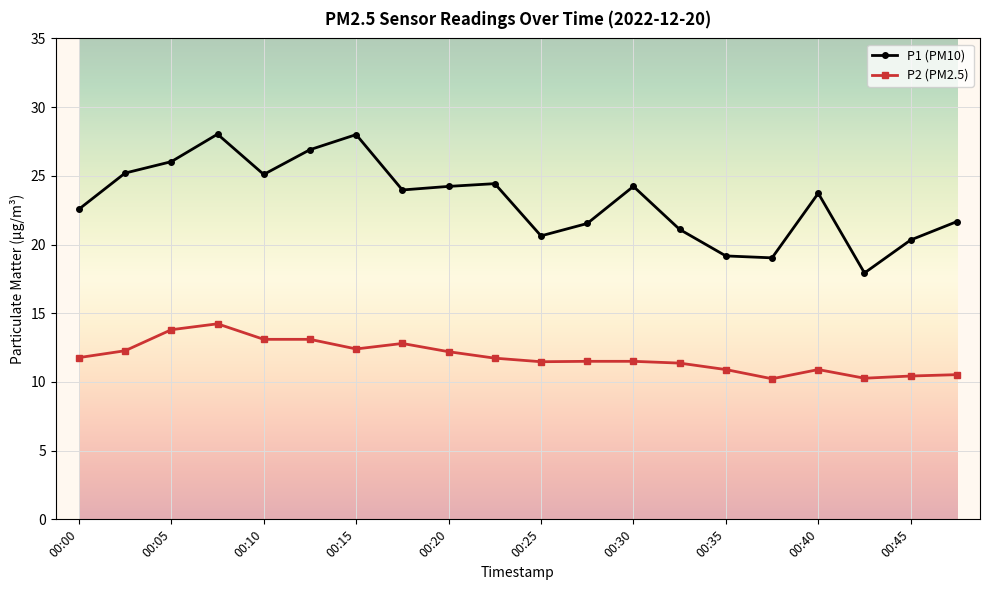

True or false: P1 (PM10) has more than 0 interior local peaks.

True